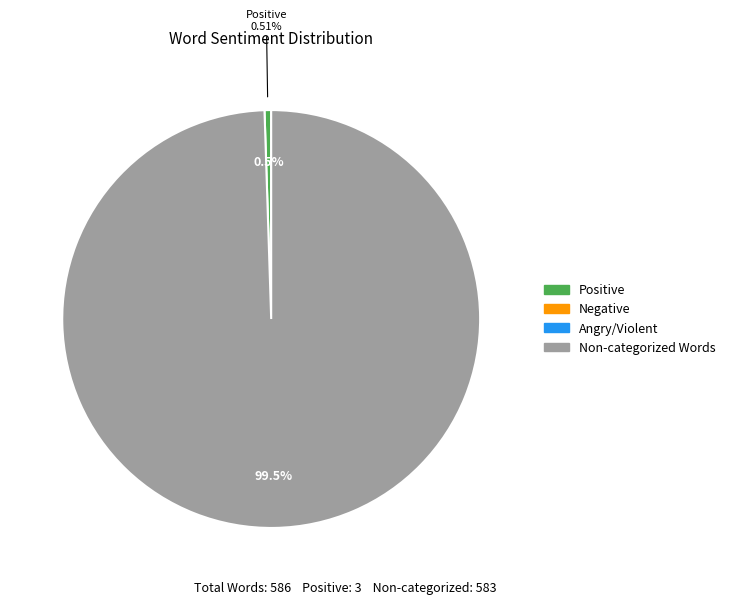

Which category has the smallest portion of the pie?

Negative